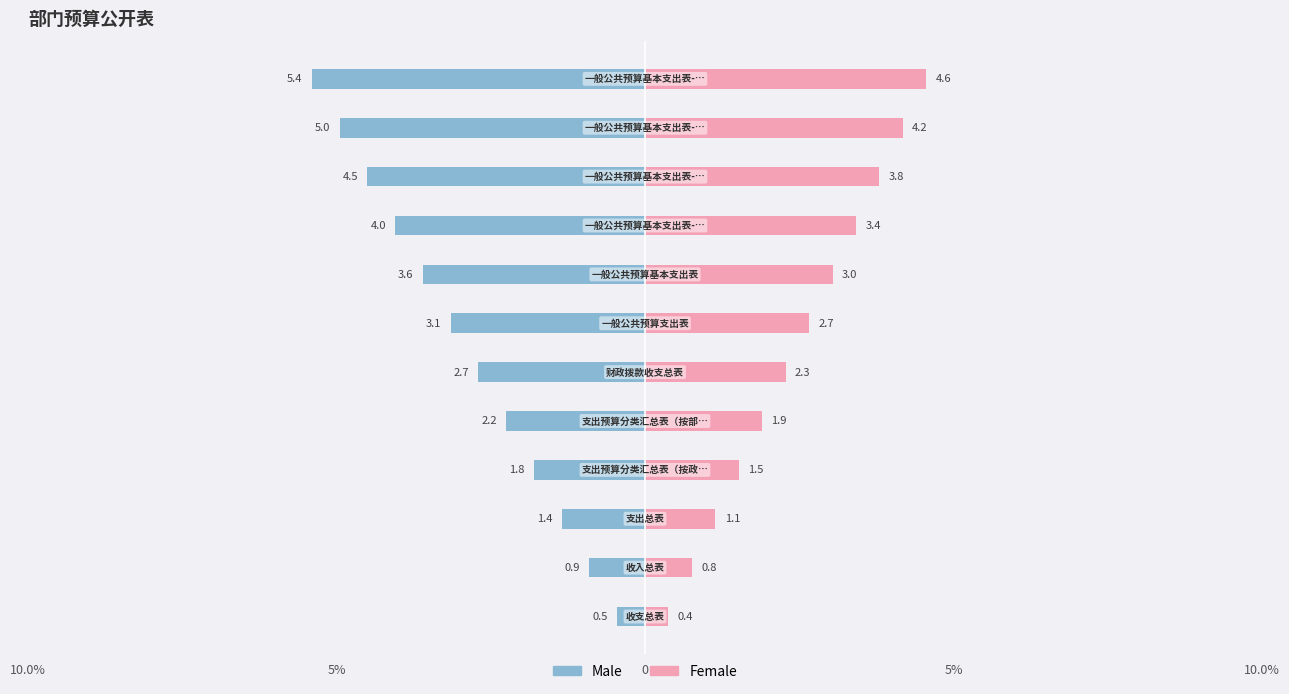

What is the average value of the Female series?

2.5